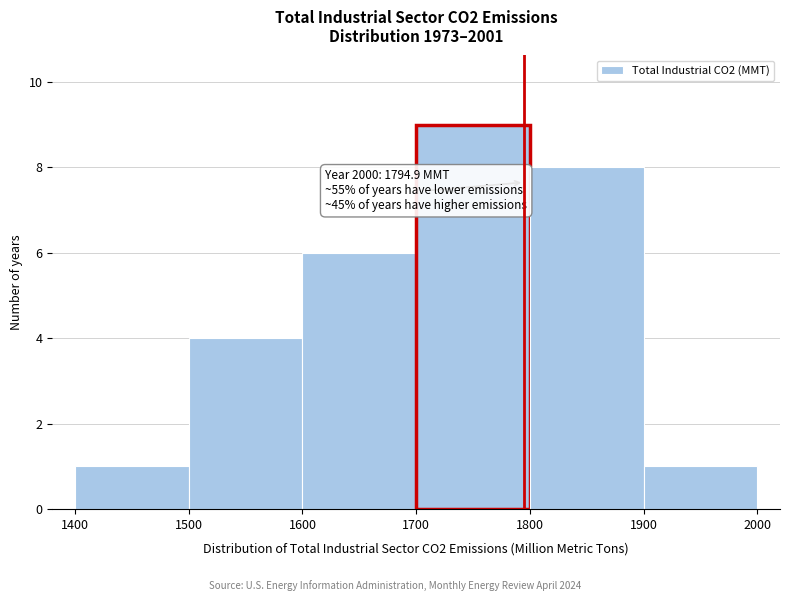

Over which range of the x-axis is the bar tallest?

1700 to 1800